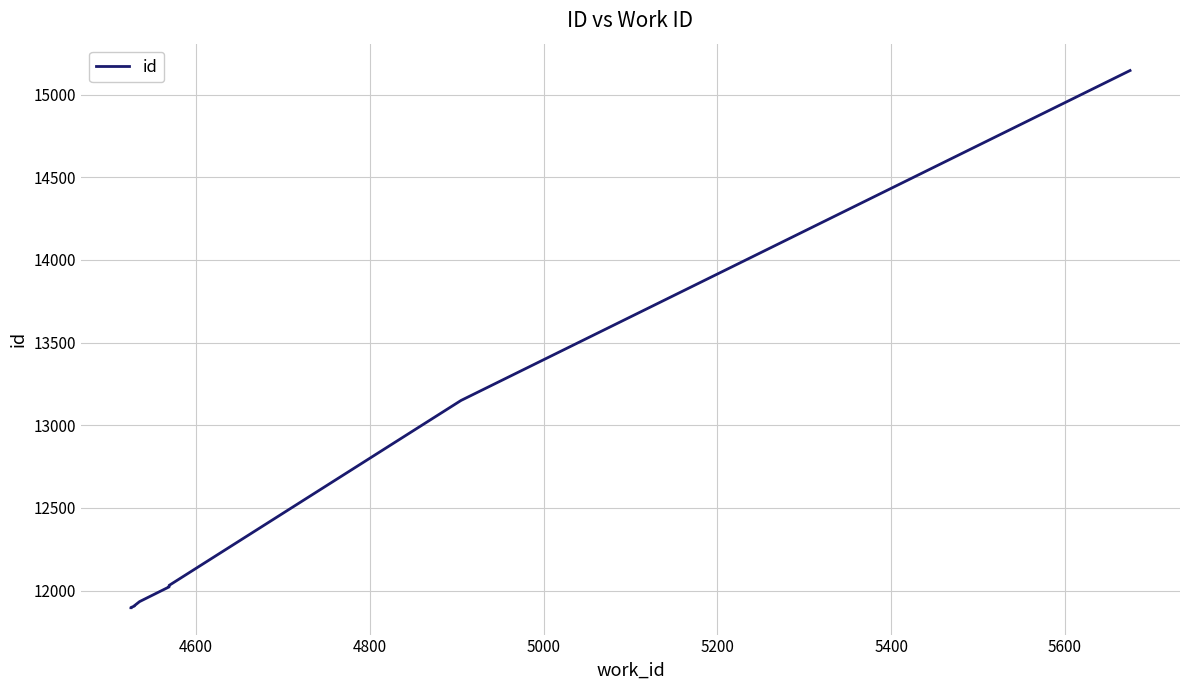

Reading left to right, extract all data points from this chart.

11896	11897	11906	11908	11933	12022	12029	12031	13150	15146